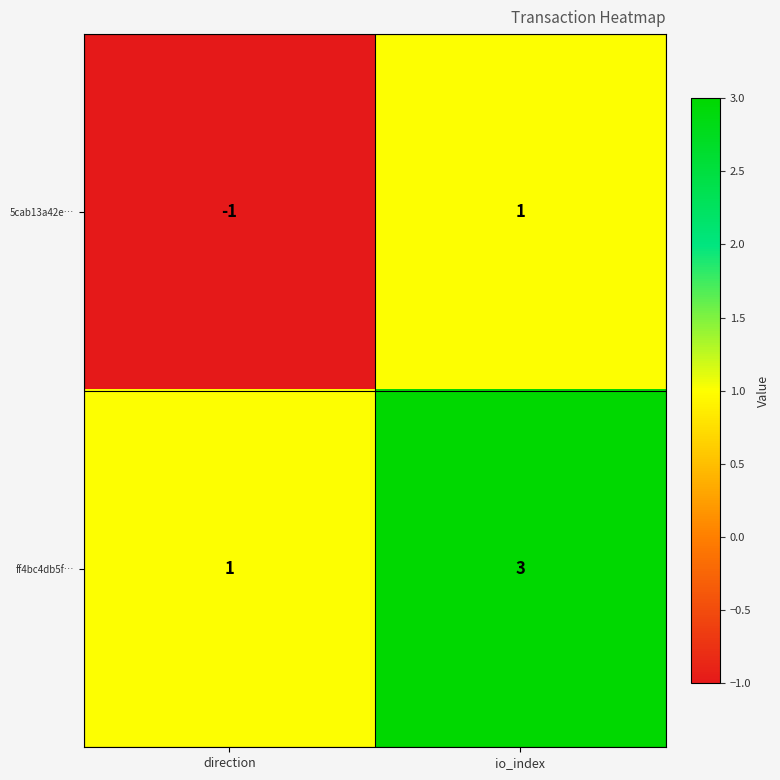

At which label is 5cab13a42e… closest to 0?

direction